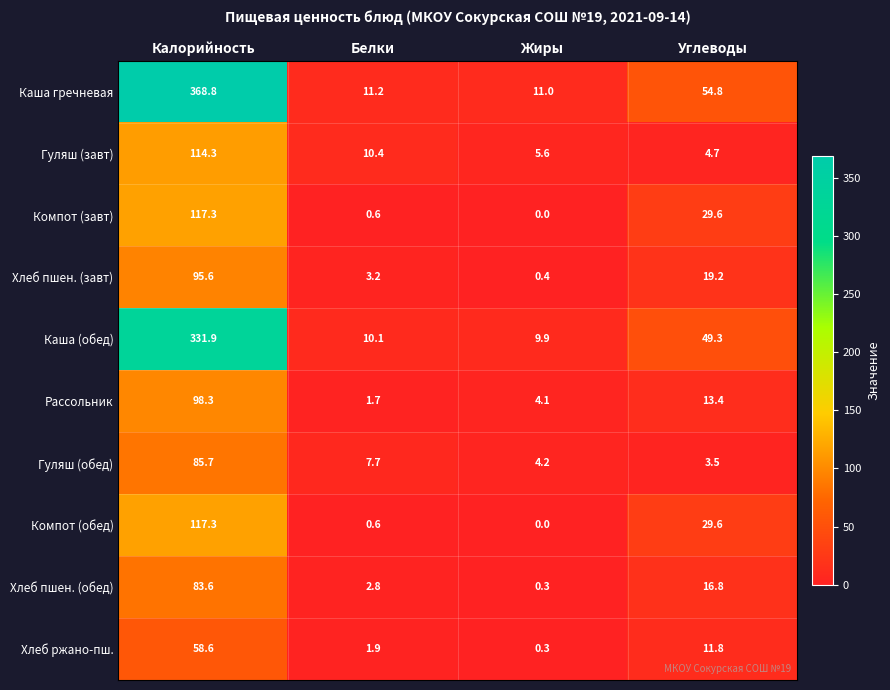

How many values in the Компот (завт) series are below 29?

2